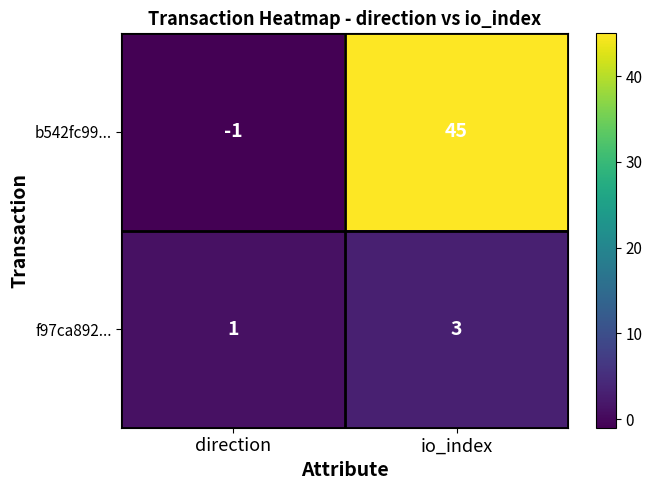

Reading left to right, transcribe all the data shown in this chart.

b542fc99...: direction=-1	io_index=45
f97ca892...: direction=1	io_index=3